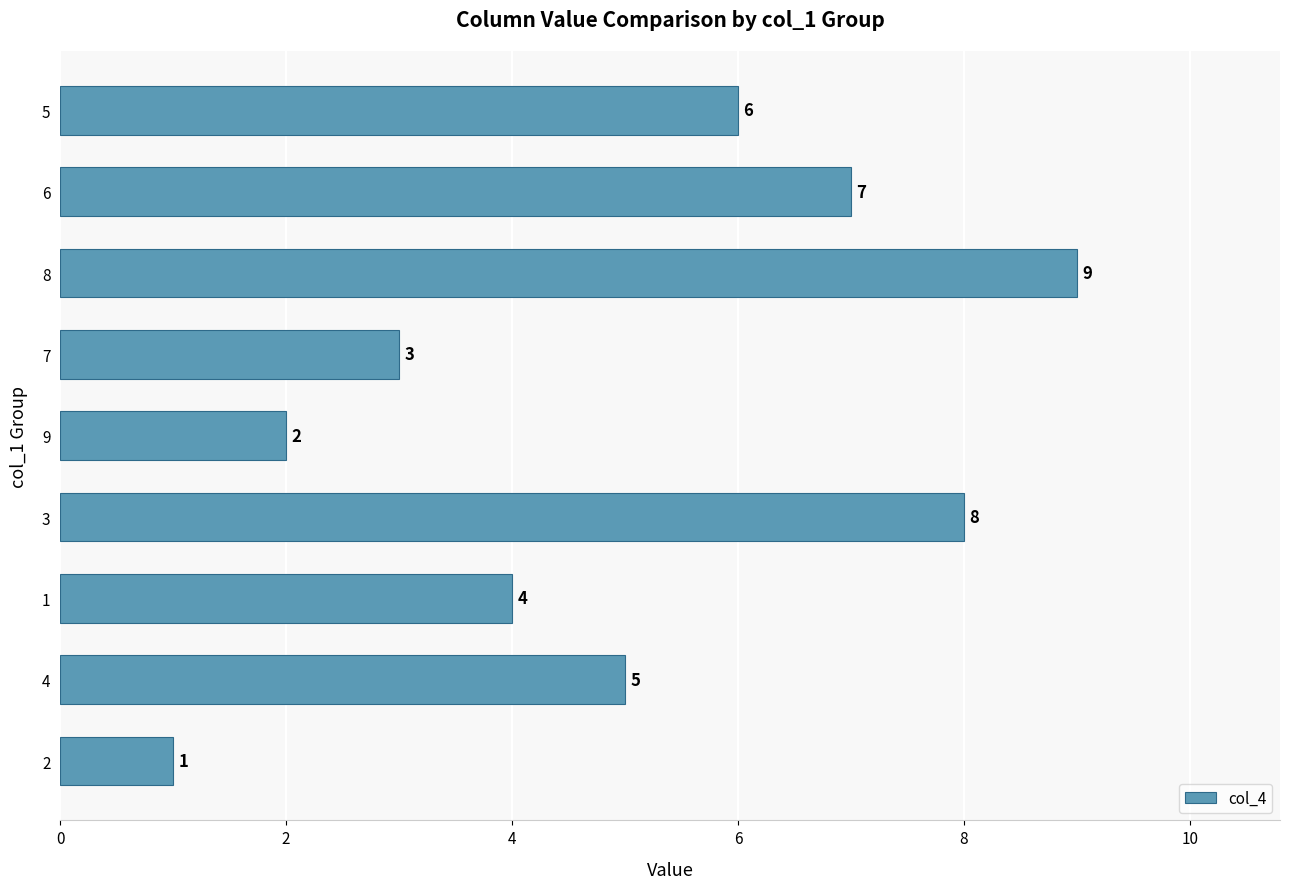

How many categories are shown in the chart?

9